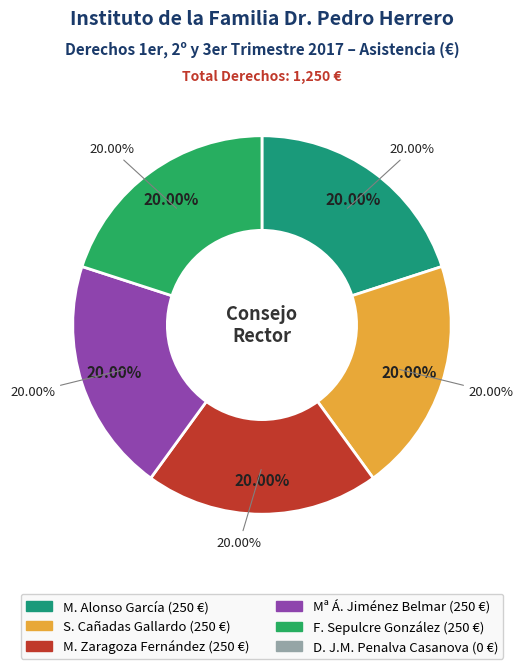

Which slice is the smallest?

D. JOSÉ MANUEL PENALVA CASANOVA